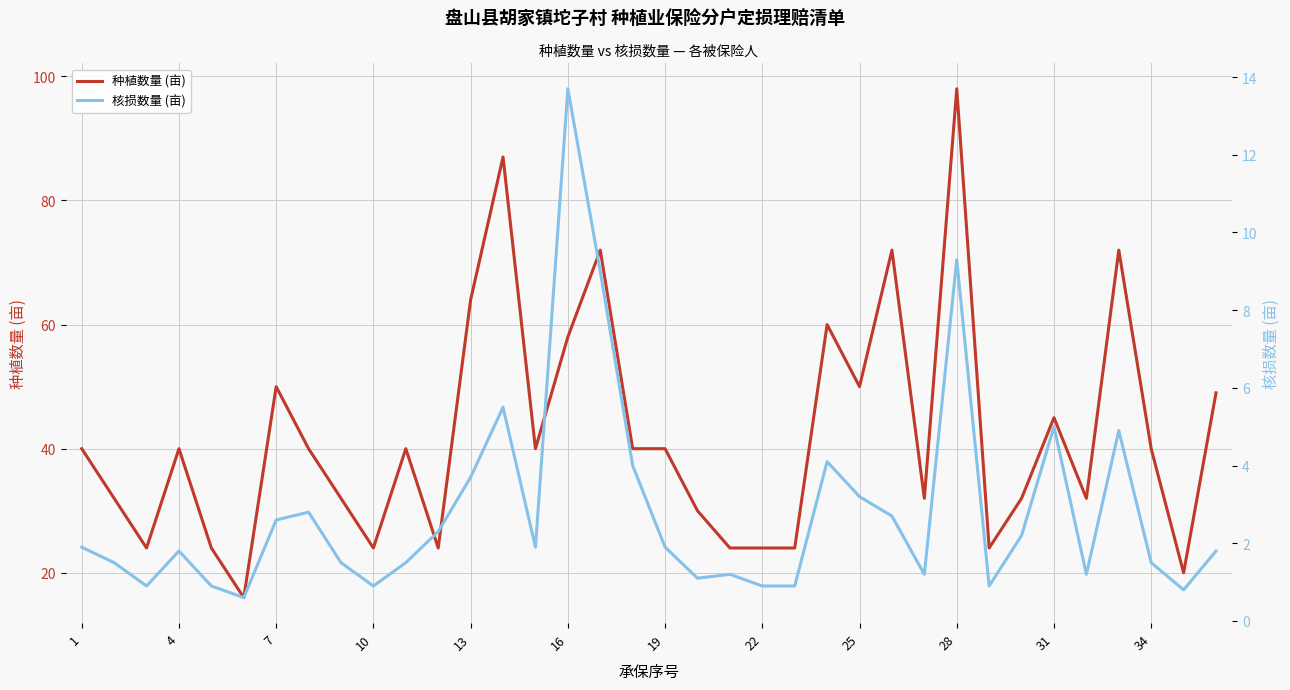

Reading right to left, extract all data points from this chart.

种植数量 (亩): 49.0	20.0	40.0	72.0	32.0	45.0	32.0	24.0	98.0	32.0	72.0	50.0	60.0	24.0	24.0	24.0	30.0	40.0	40.0	72.0	58.0	40.0	87.0	64.0	24.0	40.0	24.0	32.0	40.0	50.0	16.0	24.0	40.0	24.0	32.0	40.0
核损数量 (亩): 1.8	0.8	1.5	4.9	1.2	5.0	2.2	0.9	9.3	1.2	2.7	3.2	4.1	0.9	0.9	1.2	1.1	1.9	4.0	9.0	13.7	1.9	5.5	3.7	2.3	1.5	0.9	1.5	2.8	2.6	0.6	0.9	1.8	0.9	1.5	1.9